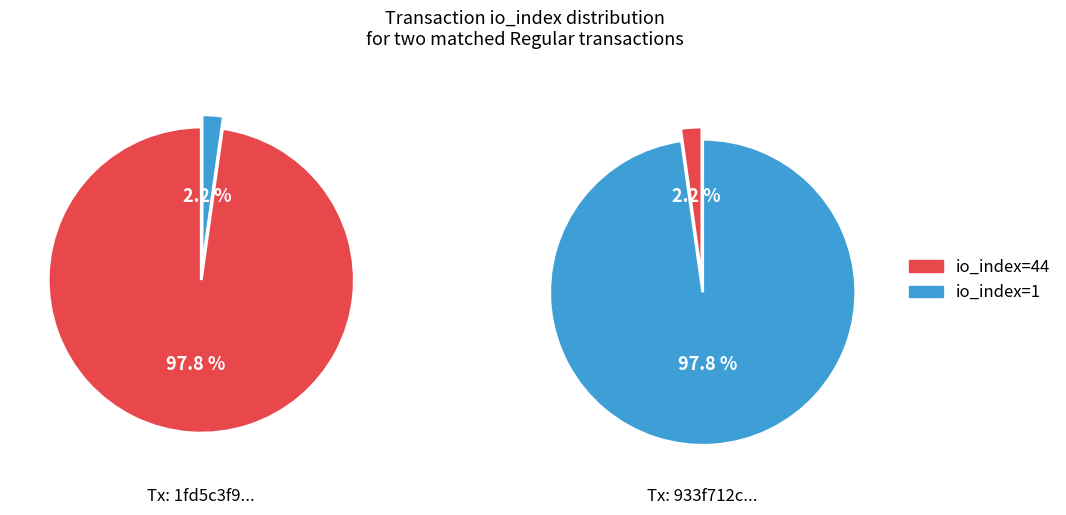

Is there any slice that represents more than half of the pie?

Yes